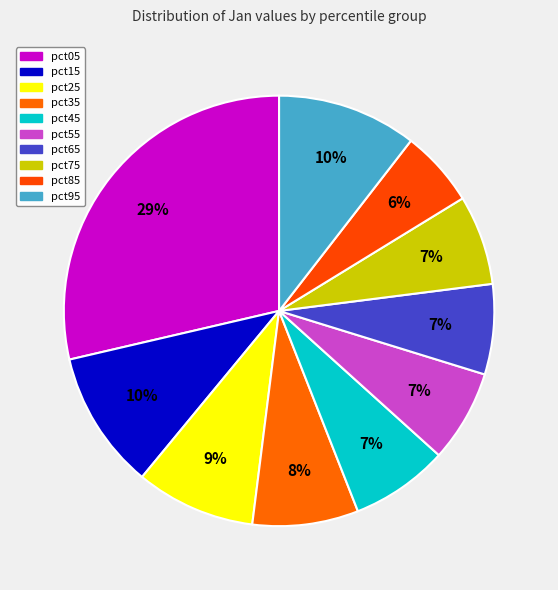

Is it true that pct65 is 1% of the pie?

False